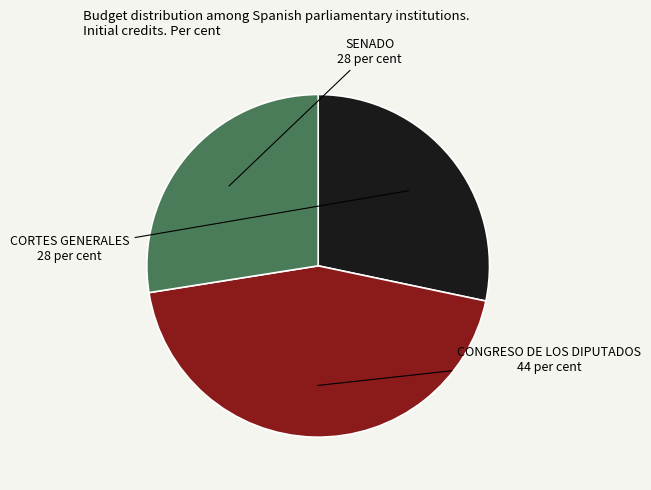

Does any single category account for the majority?

No